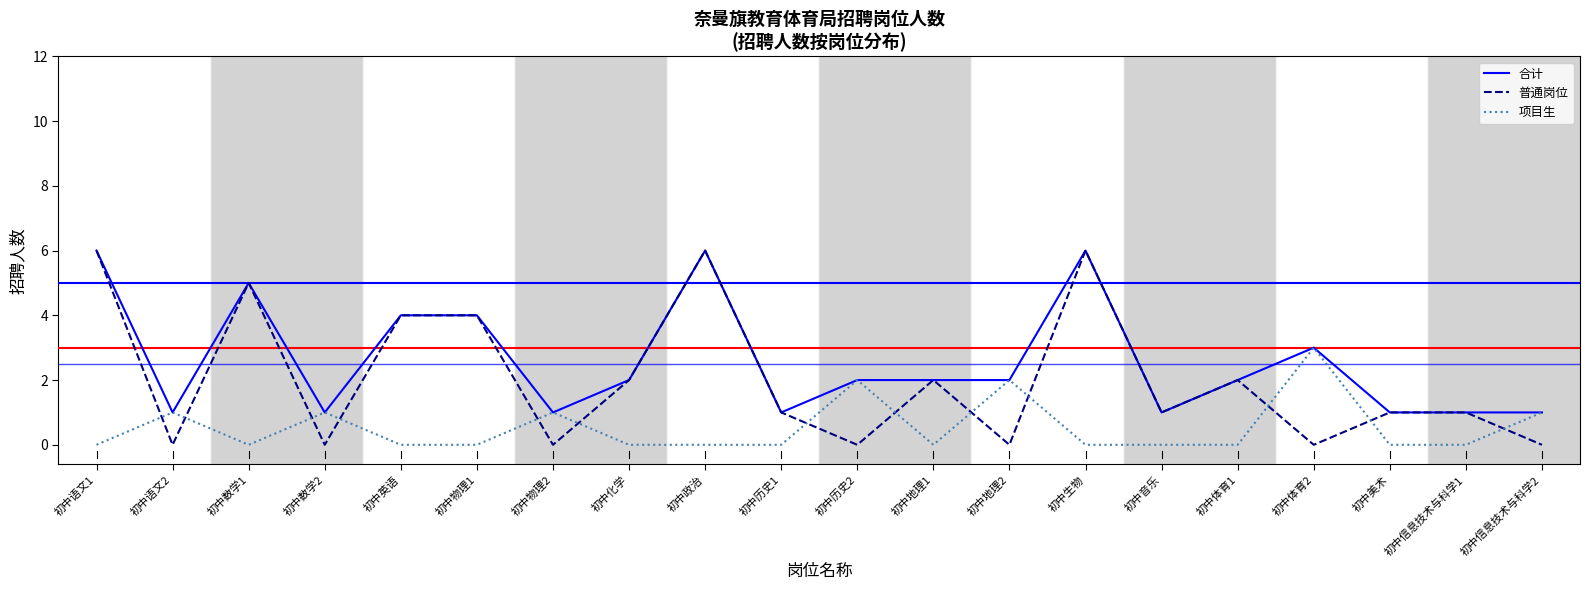

Count the number of data series in this chart.

3